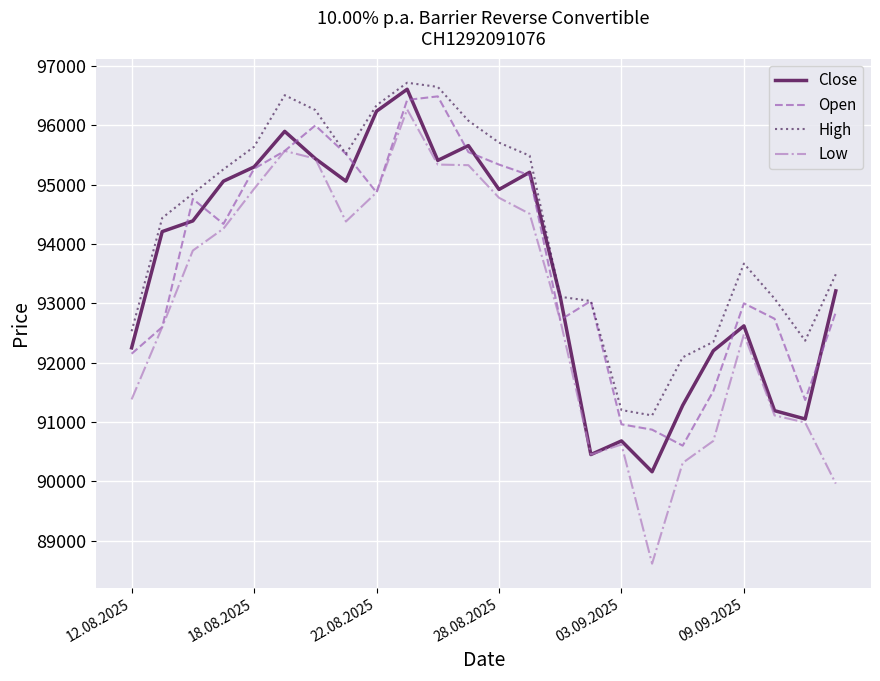

What is the highest value of the High series?

96720